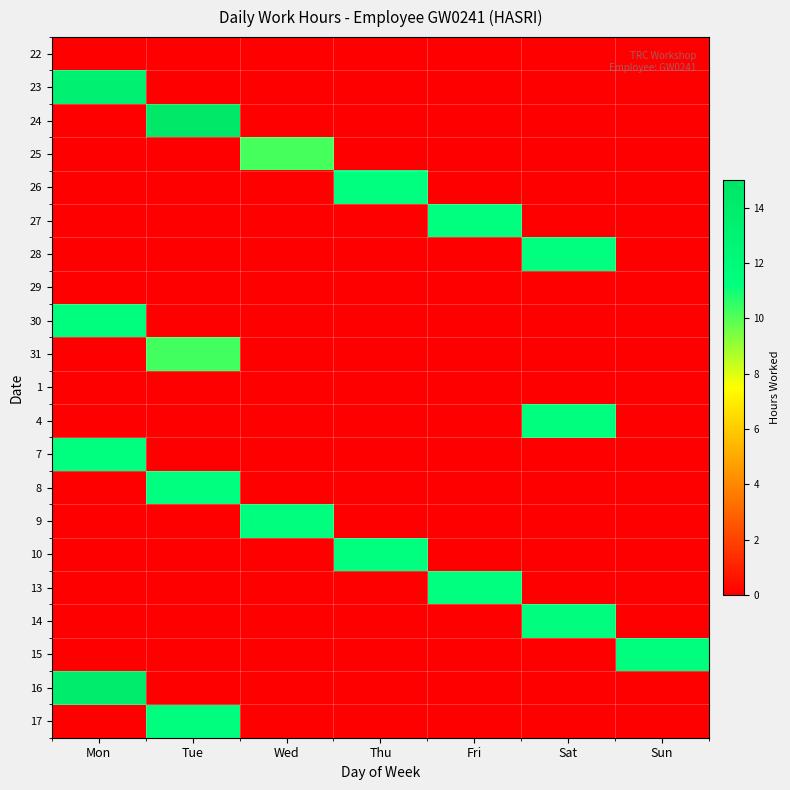

Reading left to right, what are all the values shown in this chart?

22: Mon=0.0	Tue=0.0	Wed=0.0	Thu=0.0	Fri=0.0	Sat=0.0	Sun=0.0
23: Mon=13.3	Tue=0.0	Wed=0.0	Thu=0.0	Fri=0.0	Sat=0.0	Sun=0.0
24: Mon=0.0	Tue=14.6	Wed=0.0	Thu=0.0	Fri=0.0	Sat=0.0	Sun=0.0
25: Mon=0.0	Tue=0.0	Wed=10.2	Thu=0.0	Fri=0.0	Sat=0.0	Sun=0.0
26: Mon=0.0	Tue=0.0	Wed=0.0	Thu=11.3	Fri=0.0	Sat=0.0	Sun=0.0
27: Mon=0.0	Tue=0.0	Wed=0.0	Thu=0.0	Fri=11.3	Sat=0.0	Sun=0.0
28: Mon=0.0	Tue=0.0	Wed=0.0	Thu=0.0	Fri=0.0	Sat=11.3	Sun=0.0
29: Mon=0.0	Tue=0.0	Wed=0.0	Thu=0.0	Fri=0.0	Sat=0.0	Sun=0.0
30: Mon=11.3	Tue=0.0	Wed=0.0	Thu=0.0	Fri=0.0	Sat=0.0	Sun=0.0
31: Mon=0.0	Tue=10.3	Wed=0.0	Thu=0.0	Fri=0.0	Sat=0.0	Sun=0.0
1: Mon=0.0	Tue=0.0	Wed=0.0	Thu=0.0	Fri=0.0	Sat=0.0	Sun=0.0
4: Mon=0.0	Tue=0.0	Wed=0.0	Thu=0.0	Fri=0.0	Sat=11.3	Sun=0.0
7: Mon=11.3	Tue=0.0	Wed=0.0	Thu=0.0	Fri=0.0	Sat=0.0	Sun=0.0
8: Mon=0.0	Tue=11.2	Wed=0.0	Thu=0.0	Fri=0.0	Sat=0.0	Sun=0.0
9: Mon=0.0	Tue=0.0	Wed=11.3	Thu=0.0	Fri=0.0	Sat=0.0	Sun=0.0
10: Mon=0.0	Tue=0.0	Wed=0.0	Thu=11.3	Fri=0.0	Sat=0.0	Sun=0.0
13: Mon=0.0	Tue=0.0	Wed=0.0	Thu=0.0	Fri=11.2	Sat=0.0	Sun=0.0
14: Mon=0.0	Tue=0.0	Wed=0.0	Thu=0.0	Fri=0.0	Sat=11.4	Sun=0.0
15: Mon=0.0	Tue=0.0	Wed=0.0	Thu=0.0	Fri=0.0	Sat=0.0	Sun=11.3
16: Mon=14.0	Tue=0.0	Wed=0.0	Thu=0.0	Fri=0.0	Sat=0.0	Sun=0.0
17: Mon=0.0	Tue=11.3	Wed=0.0	Thu=0.0	Fri=0.0	Sat=0.0	Sun=0.0